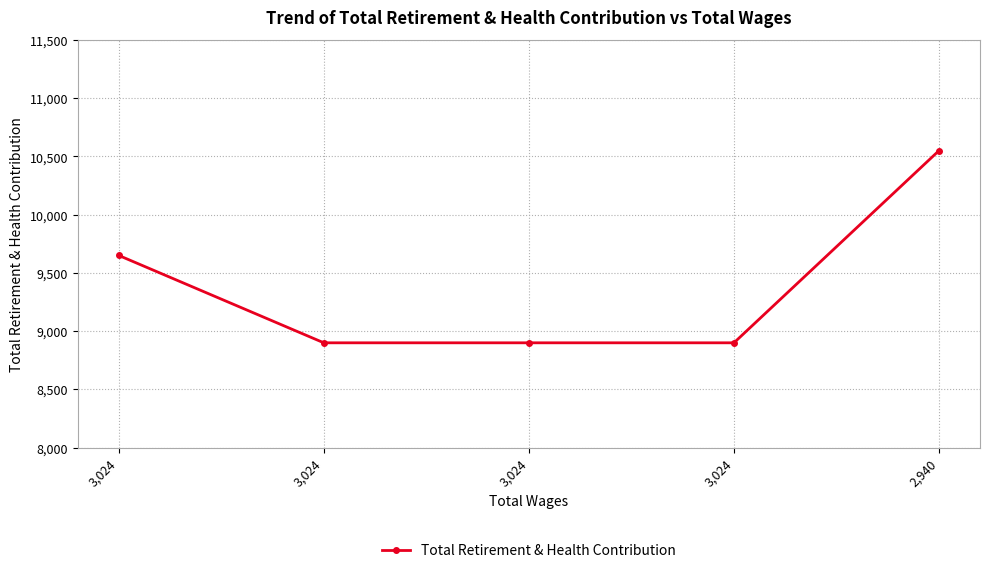

How many values are between 8900 and 9650?

4